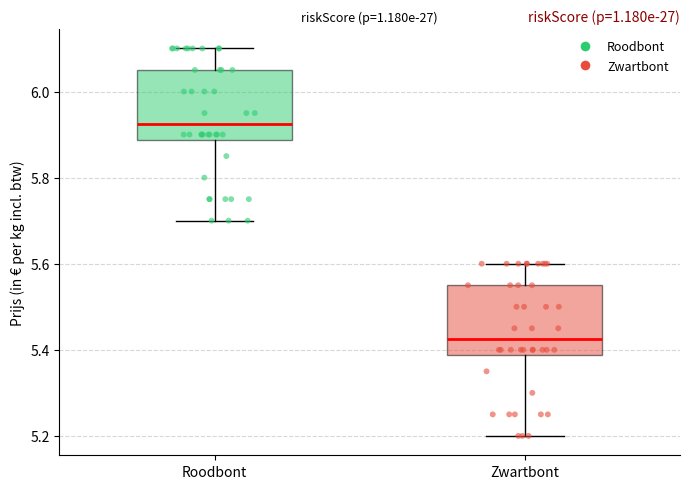

Where does the upper whisker of the box for Roodbont end on the y-axis? The values are not printed on the chart, so give them approximately, as read against the axis.

6.10